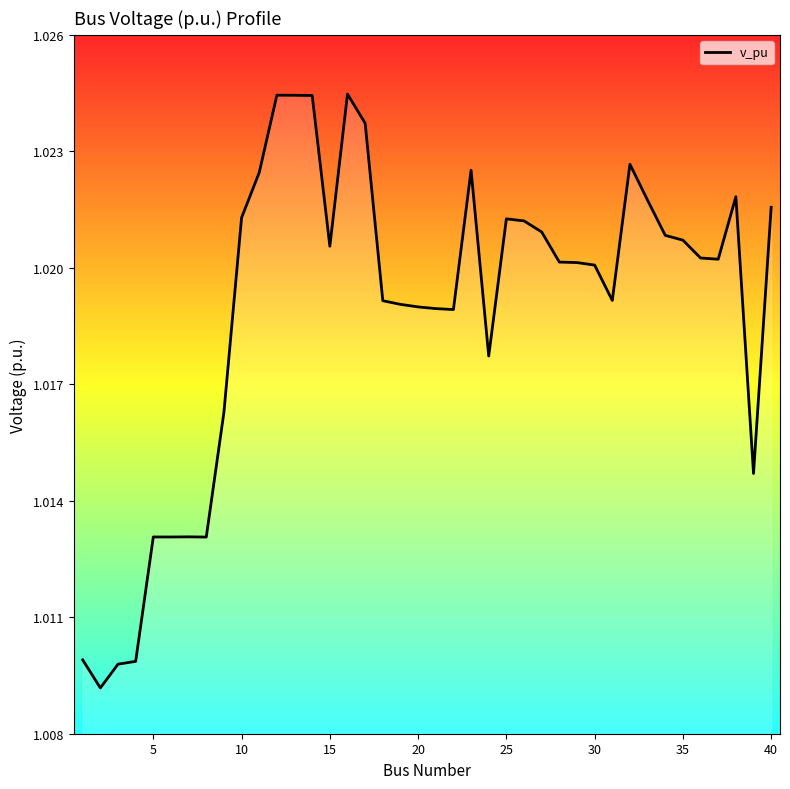

What is the sum of all values?

40.8